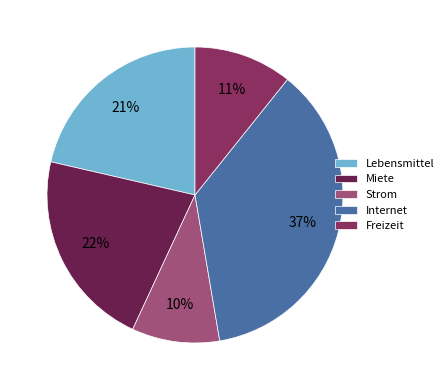

Is it true that Internet is 37% of the pie?

True